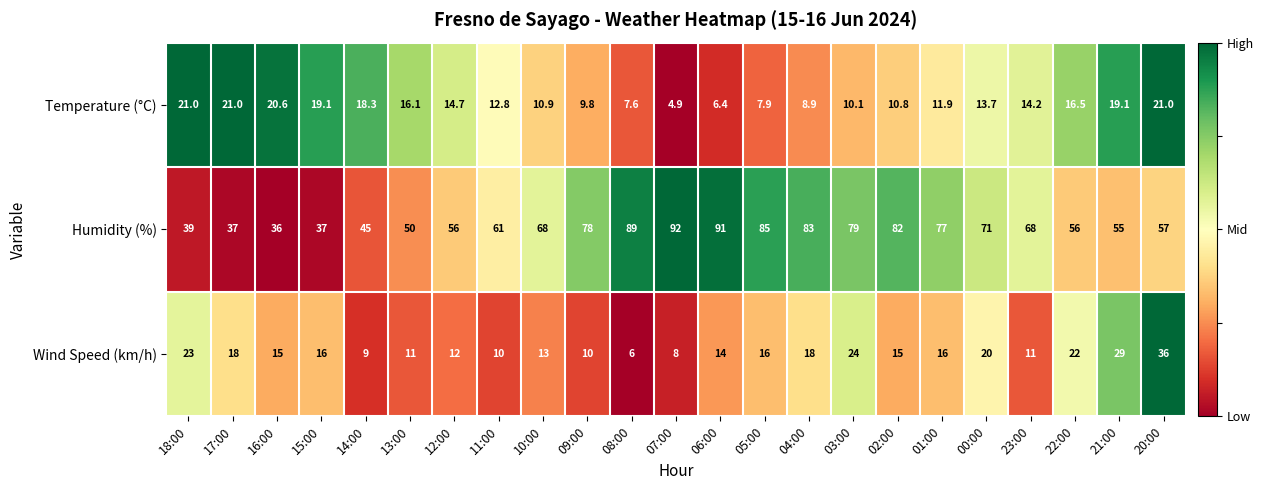

Is it true that Wind Speed (km/h) equals 10.0 at 11:00?

True